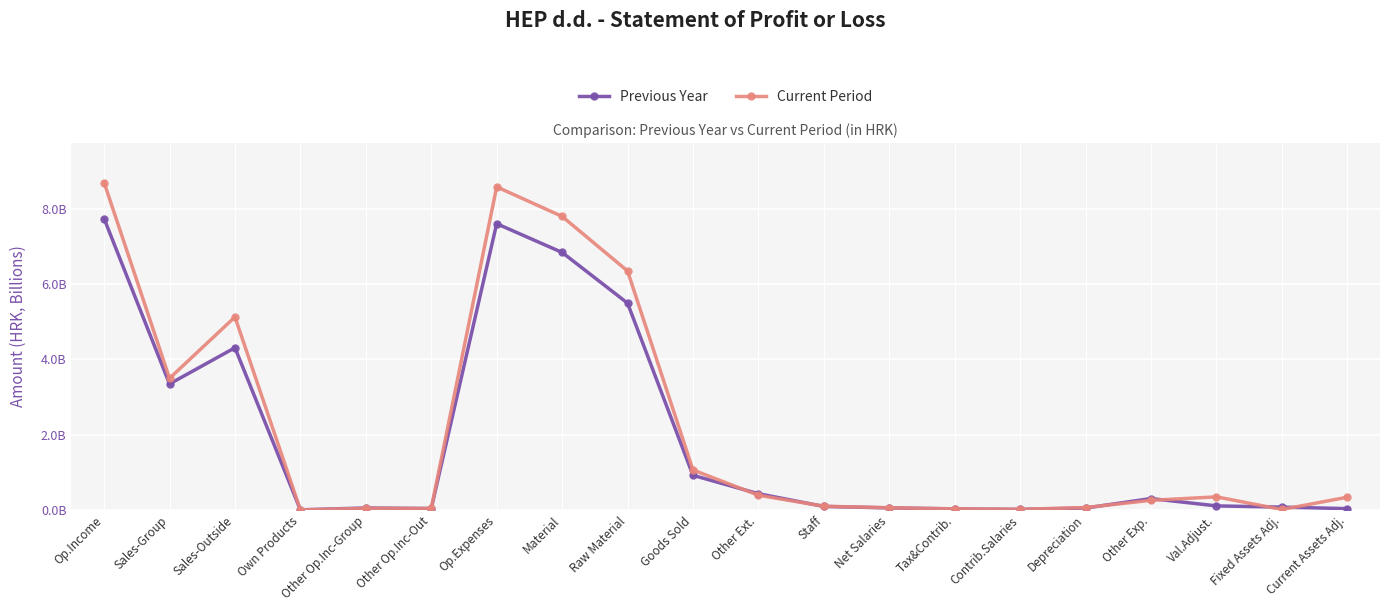

The Previous Year series shows 7733578683 at Op.Income. True or false?

True